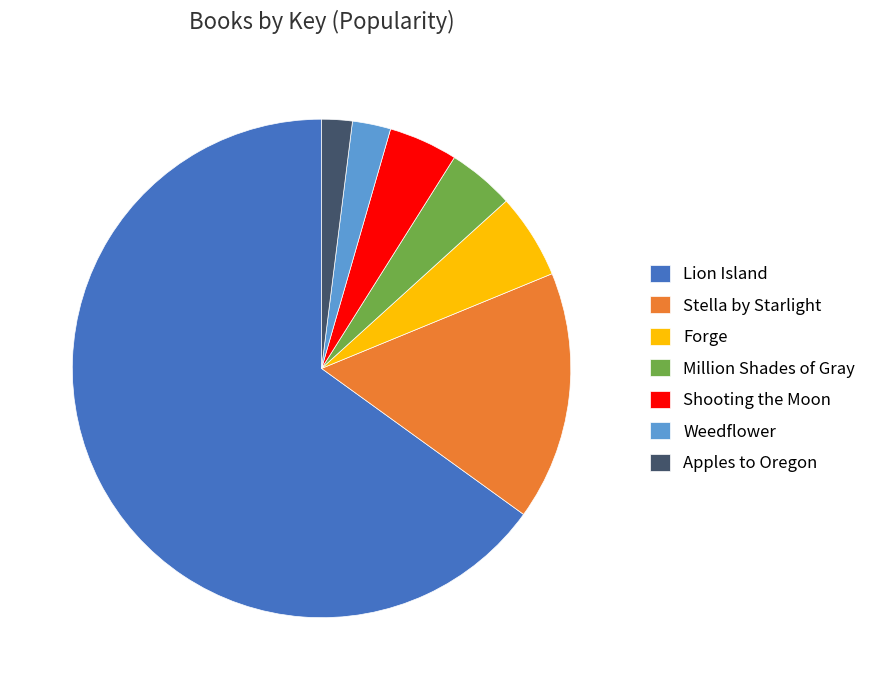

The Stella by Starlight slice represents 25% of the pie. True or false?

False